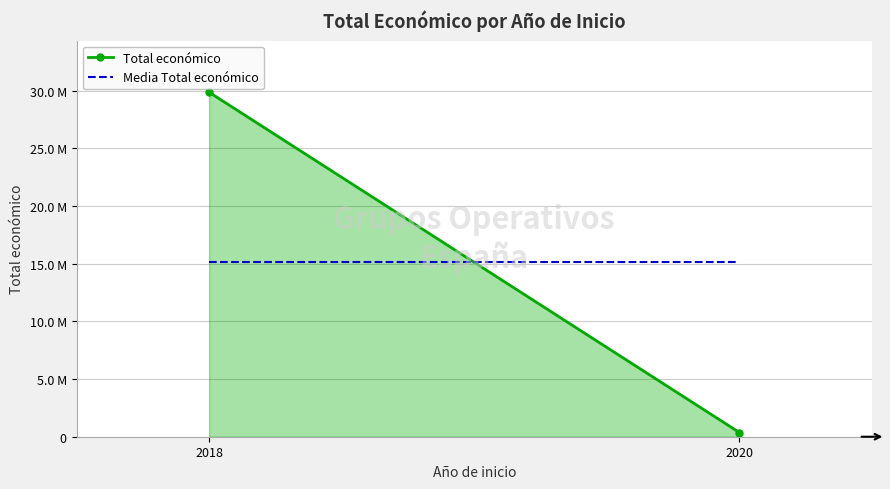

What is the total value across all series at 2018?

44961474.5